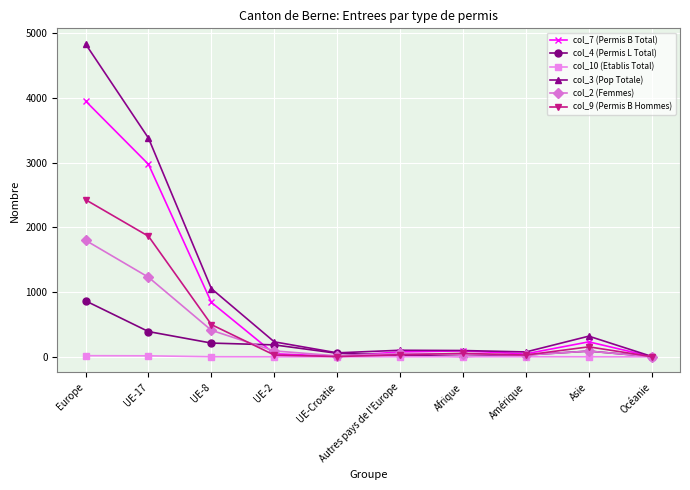

Which series has the widest spread of values?

col_3 (Pop Totale)